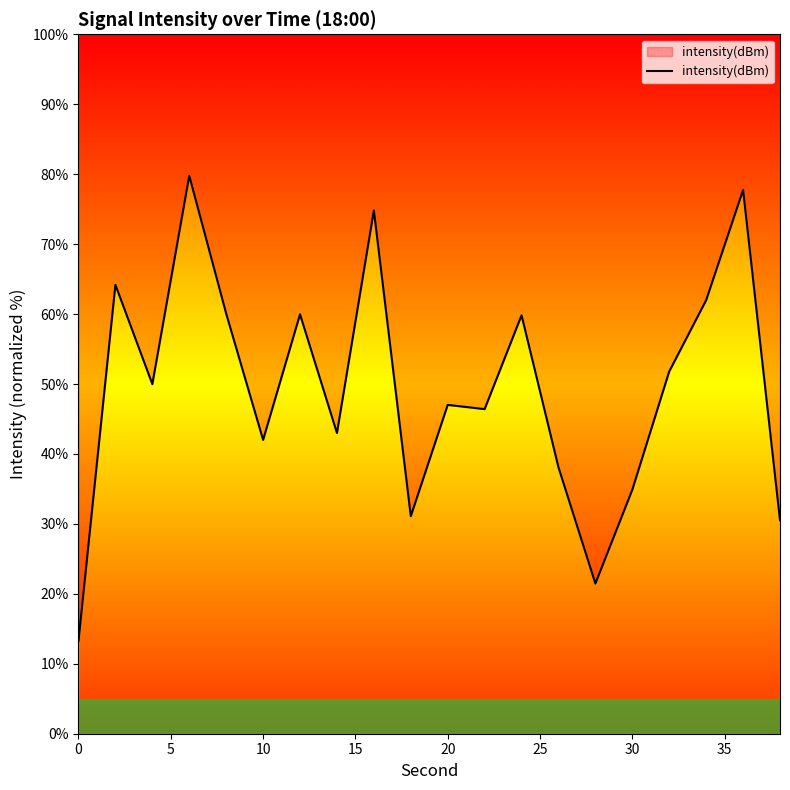

How many data points are above 49?

10